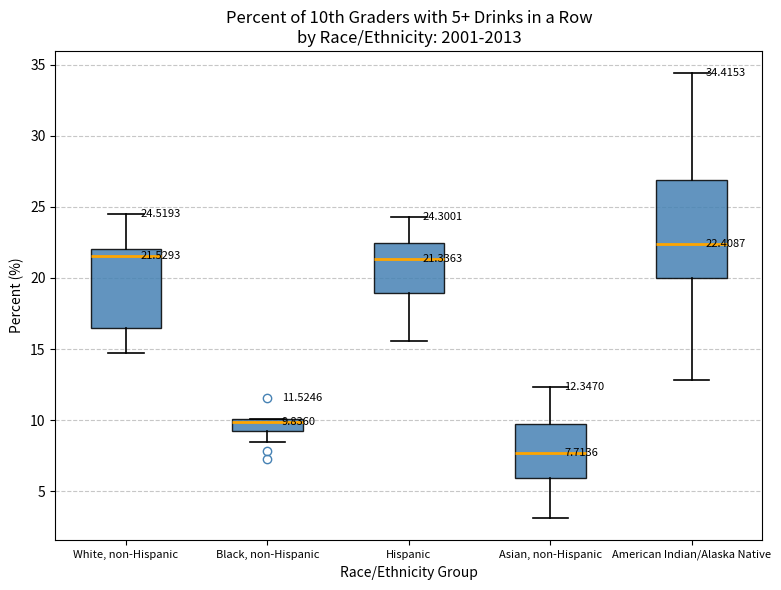

Which box has the highest median line?

American Indian/Alaska Native